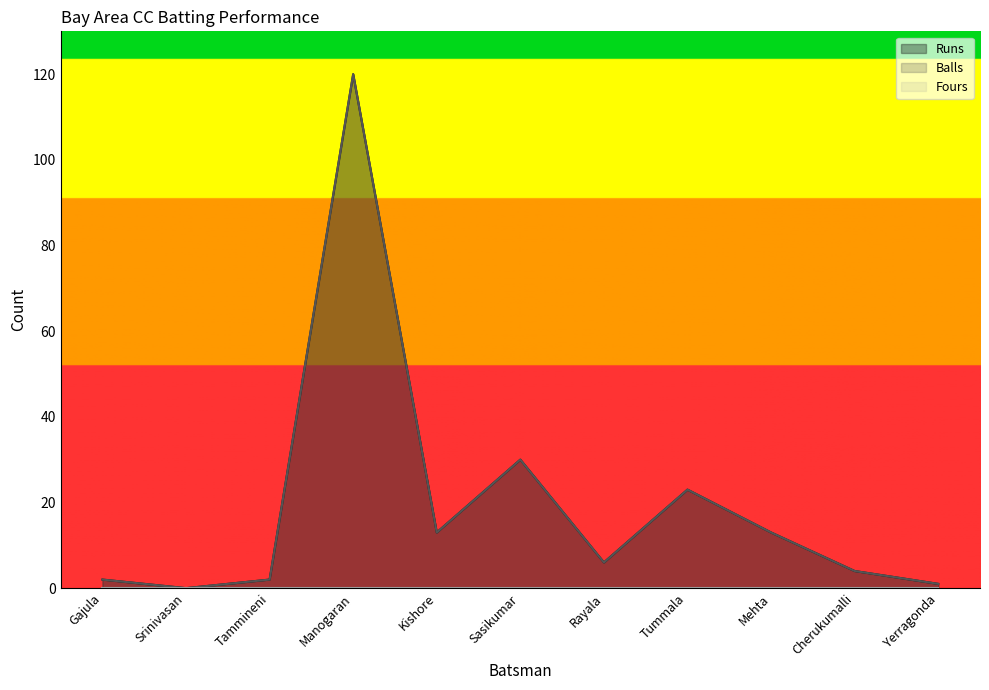

Reading left to right, extract all data points from this chart.

Runs: Gajula=2	Srinivasan=0	Tammineni=2	Manogaran=120	Kishore=13	Sasikumar=30	Rayala=6	Tummala=23	Mehta=13	Cherukumalli=4	Yerragonda=1
Balls: Gajula=2	Srinivasan=0	Tammineni=2	Manogaran=120	Kishore=13	Sasikumar=30	Rayala=6	Tummala=23	Mehta=13	Cherukumalli=4	Yerragonda=1